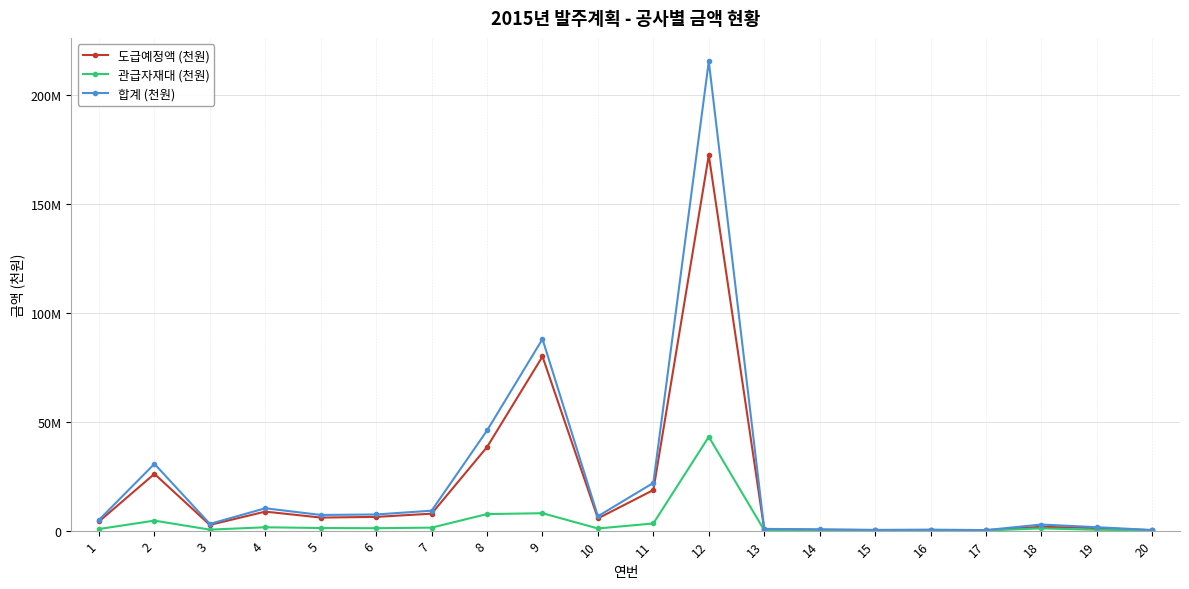

What is the value of the 관급자재대 (천원) point at the 13th from the left?

200000